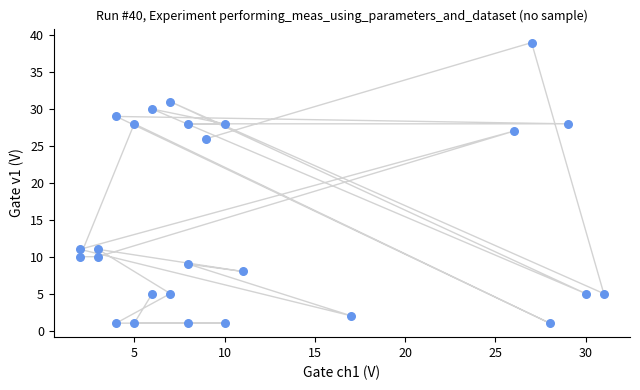

What is the range of Y values (max minus min)?

38